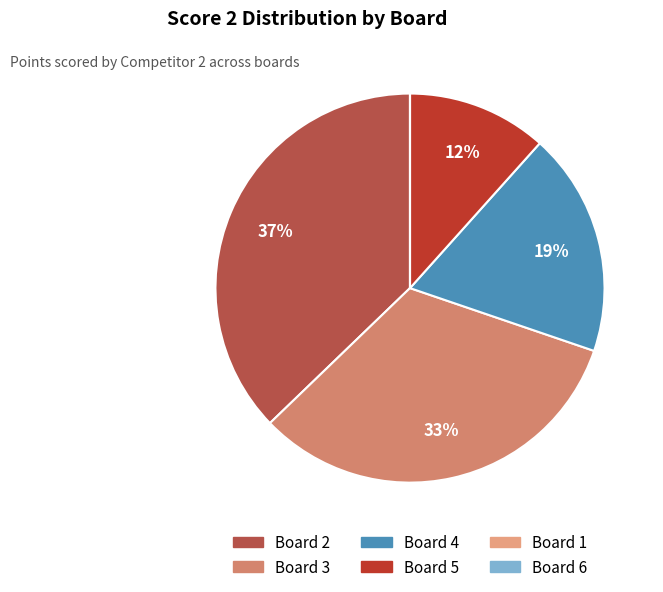

Which has a higher value, Board 3 or Board 4?

Board 3